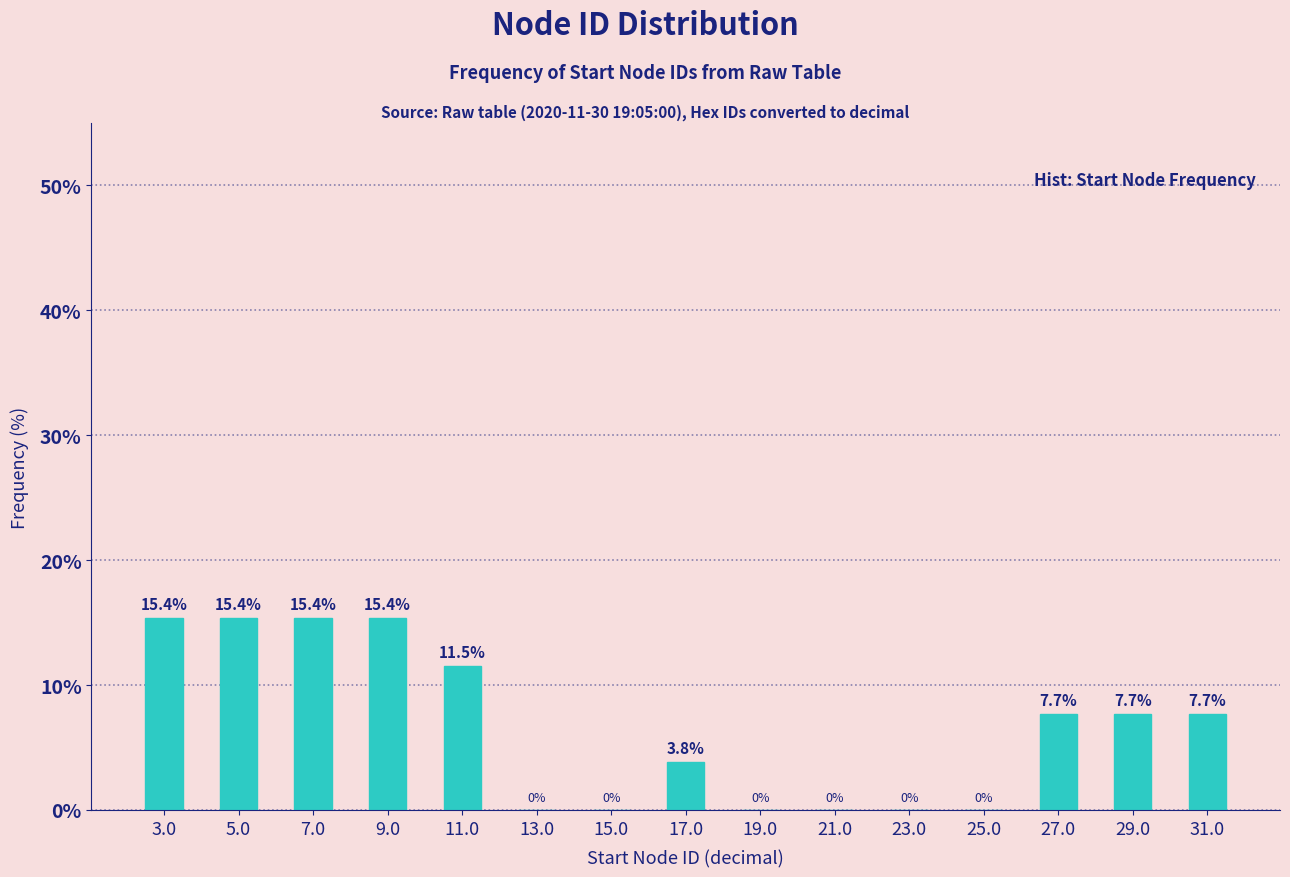

How tall is the bar that spans 16 to 18 on the x-axis?

3.8